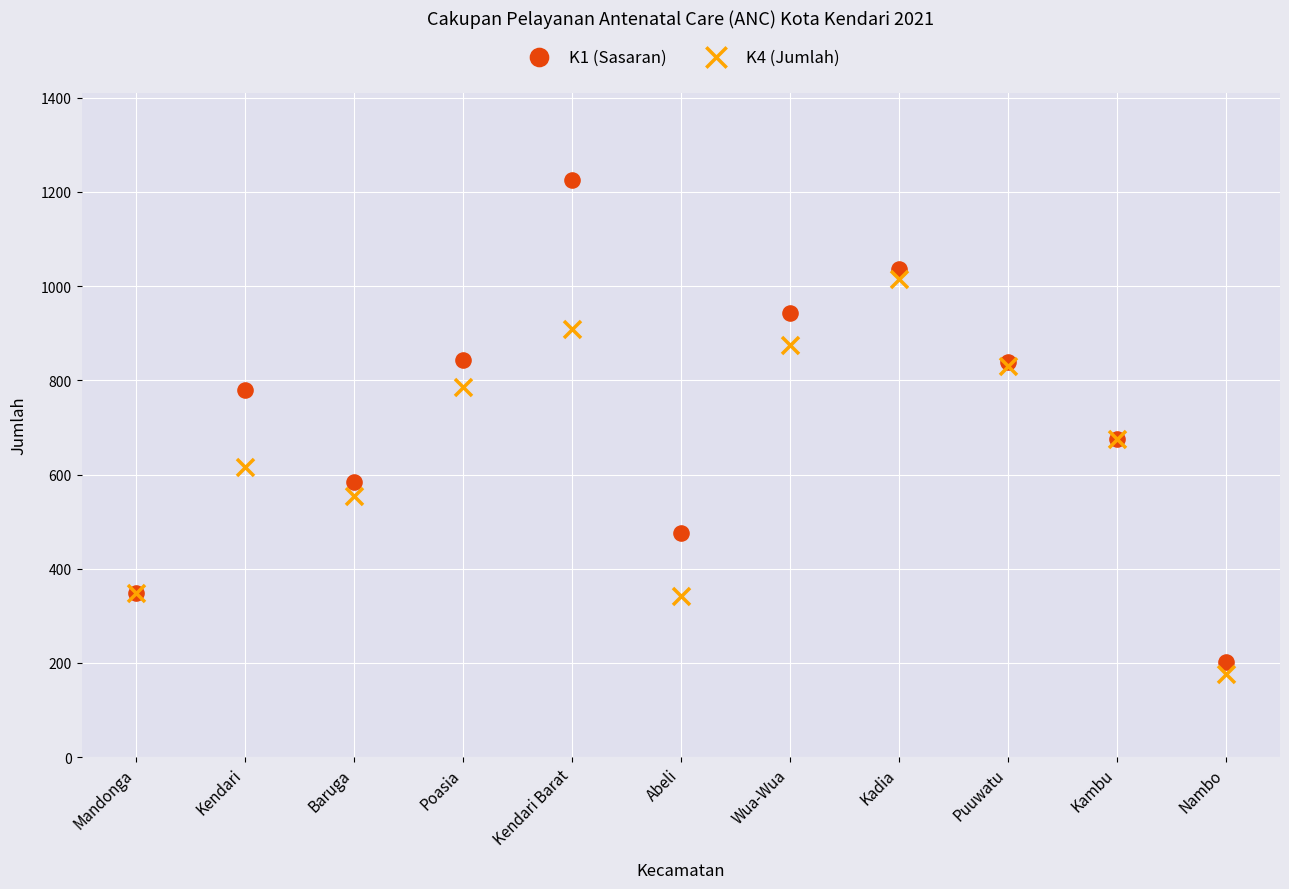

Which series contains the highest Y value?

K1 (Sasaran)